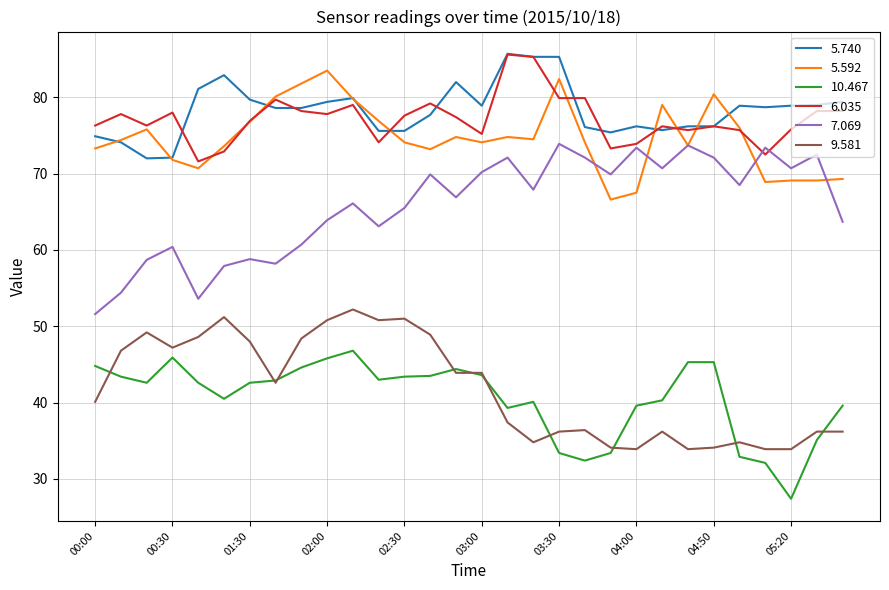

Which series has the largest total across all categories?

5.740